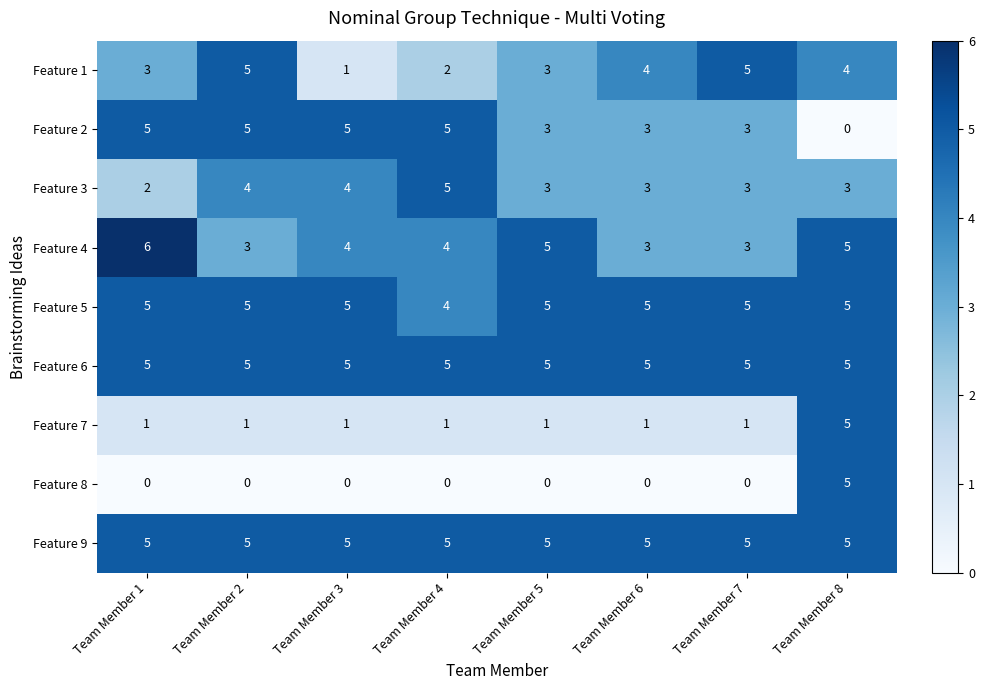

At how many categories does at least one series exceed 1?

8